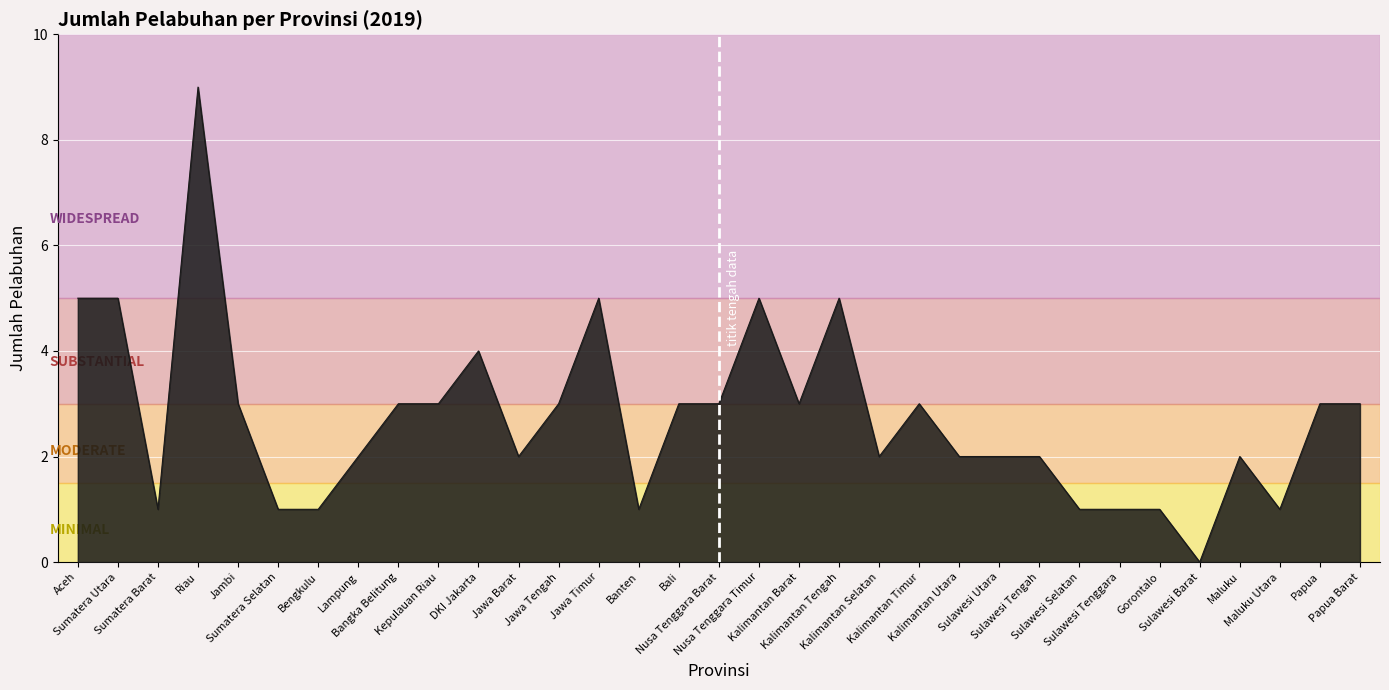

The value at Bangka Belitung is 3. True or false?

True